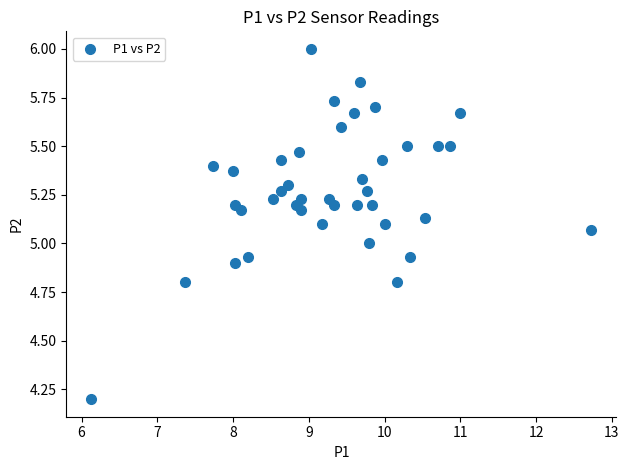

What is the range of Y values (max minus min)?

1.8